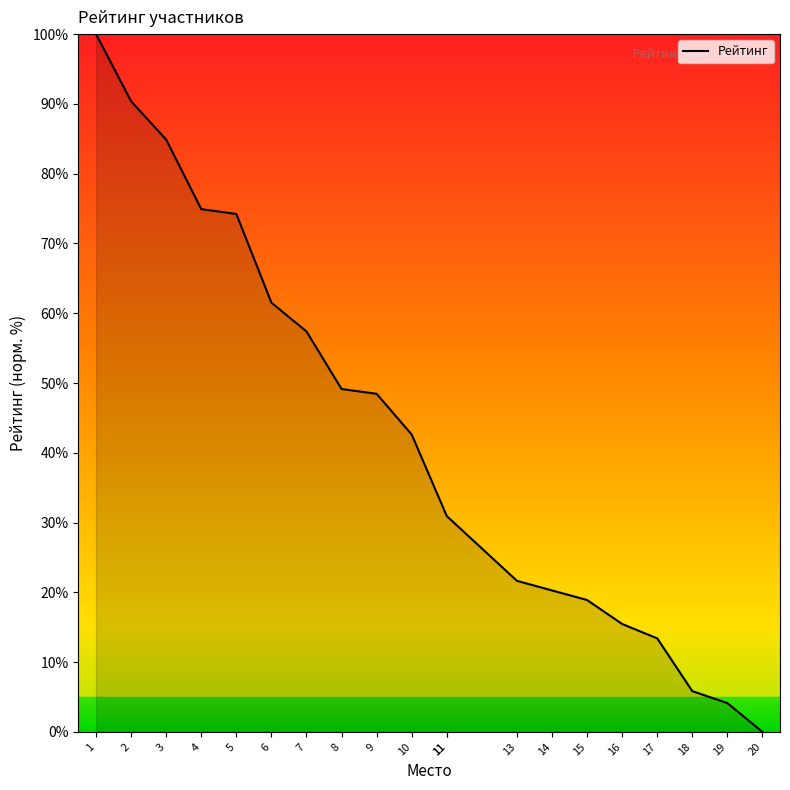

The value at 1 is 43.3. True or false?

False